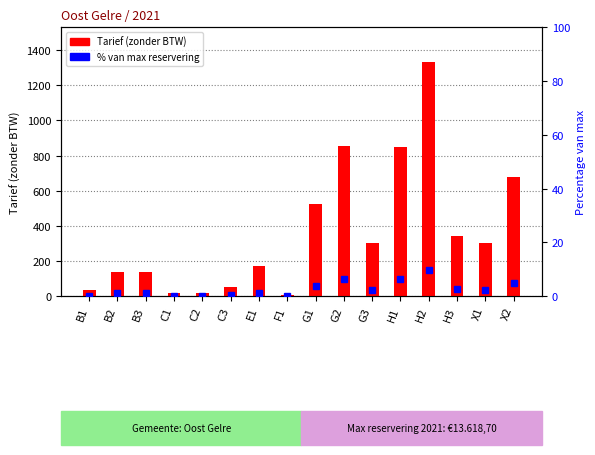

At which category is the sum across all series the highest?

H2